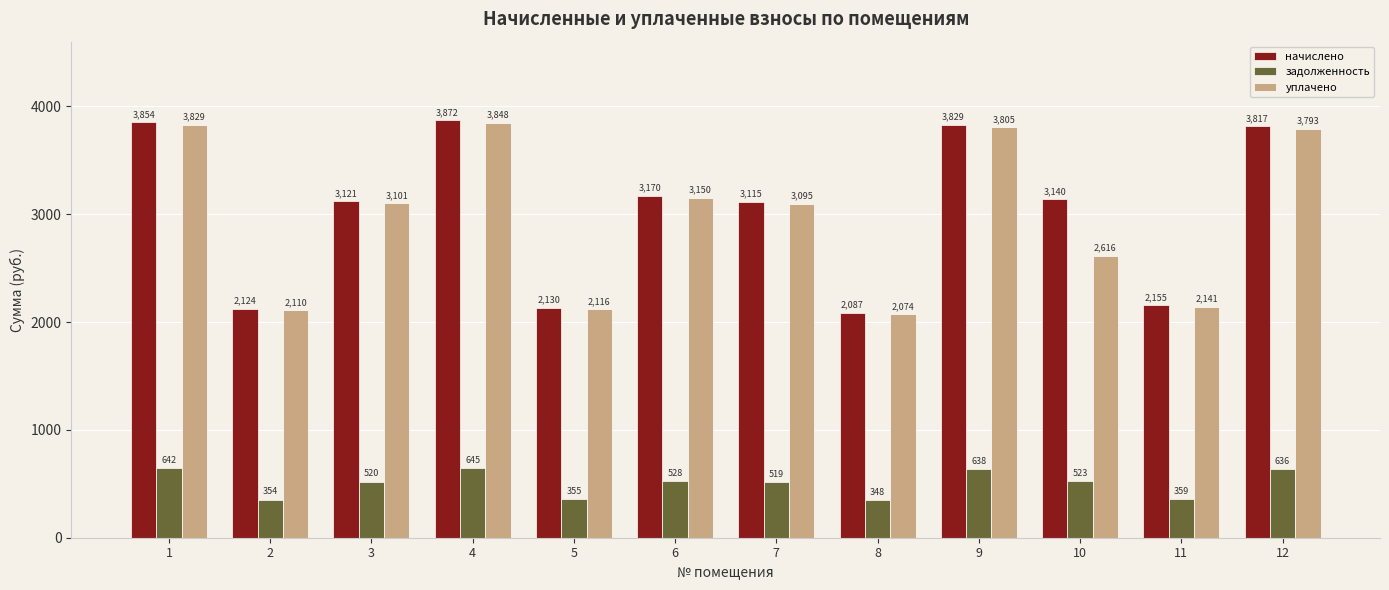

True or false: задолженность has a value of 213.1 at 10.

False